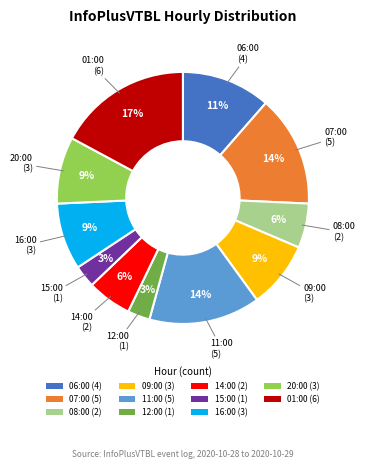

Which slice is the largest?

01:00